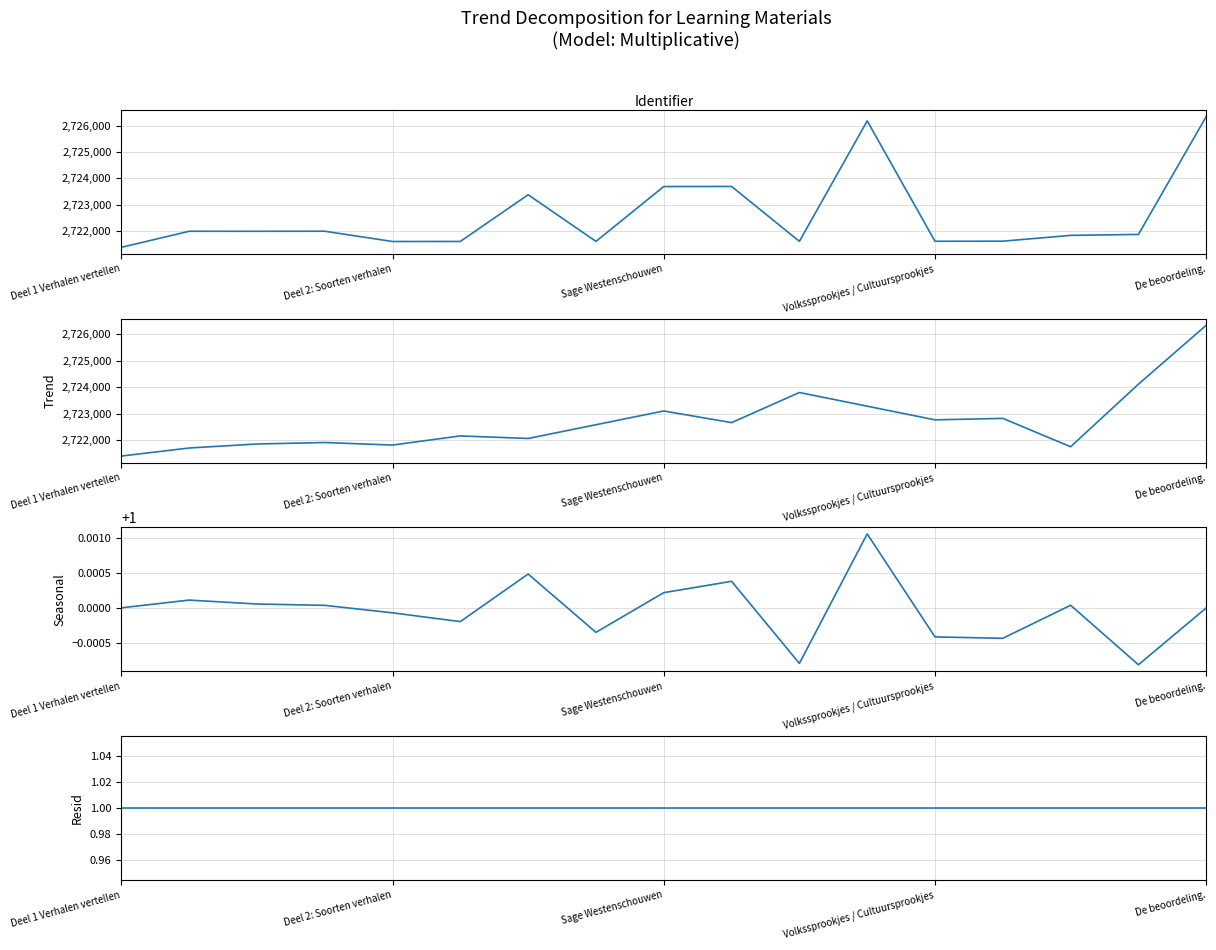

Where is the first local minimum for Seasonal?

5